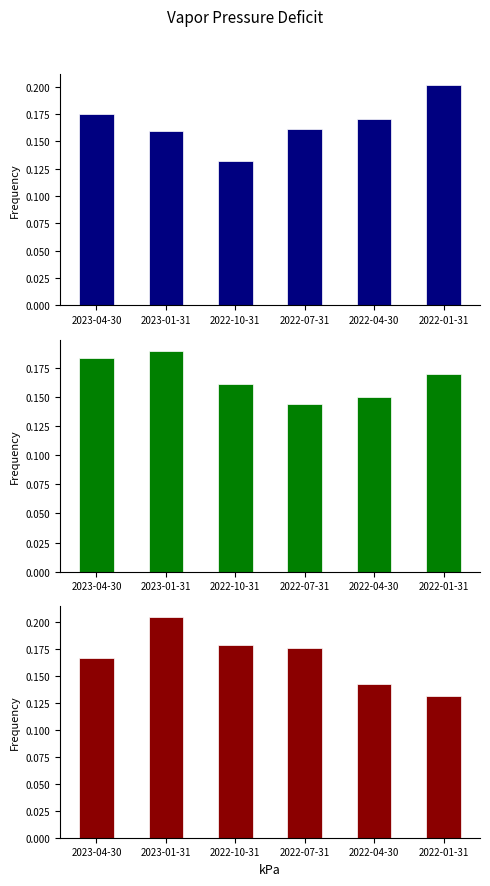

What position from the right is 2023-01-31?

5